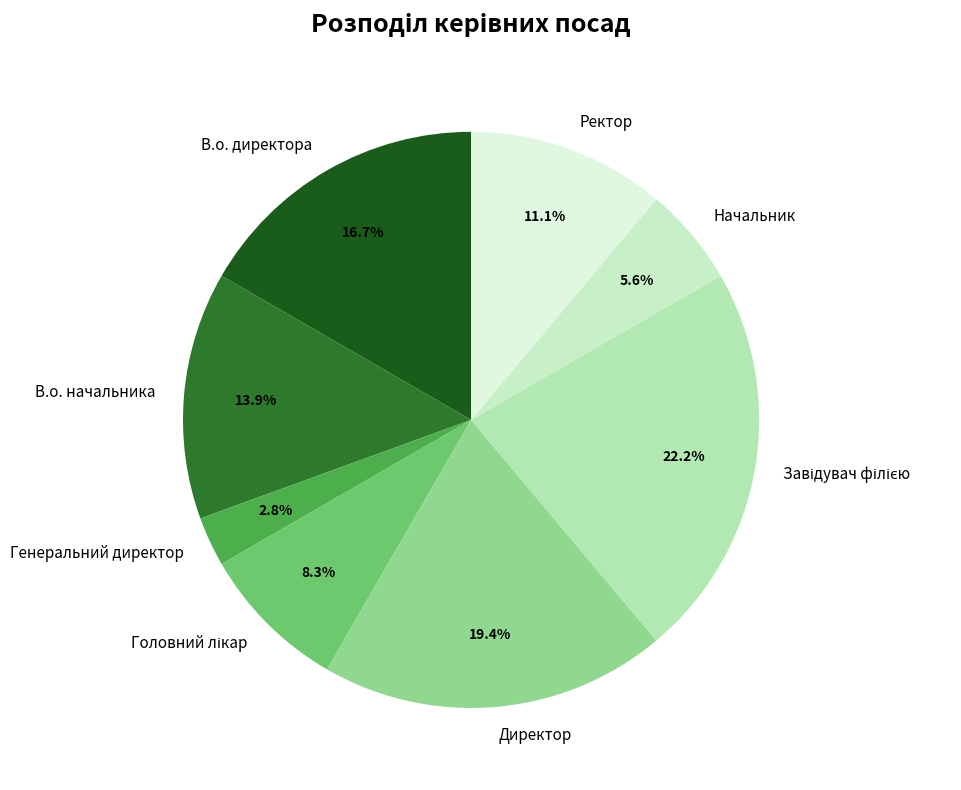

To the nearest percent, what is the combined percentage of Директор and Начальник?

25%